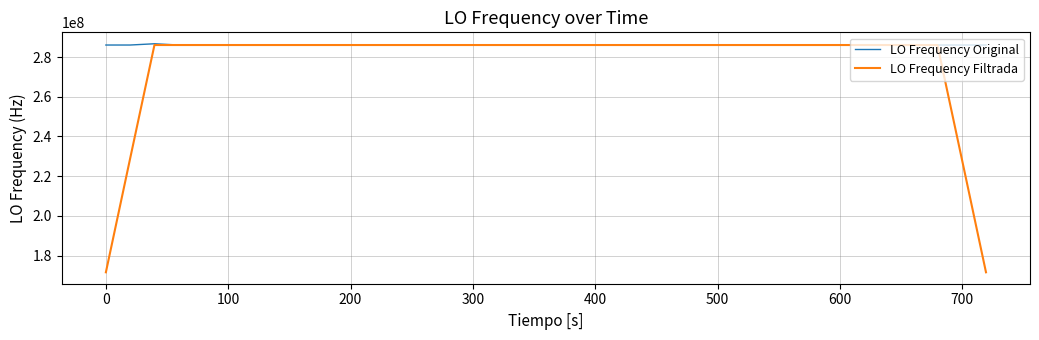

What are all the series names shown in the legend?

LO Frequency Original, LO Frequency Filtrada